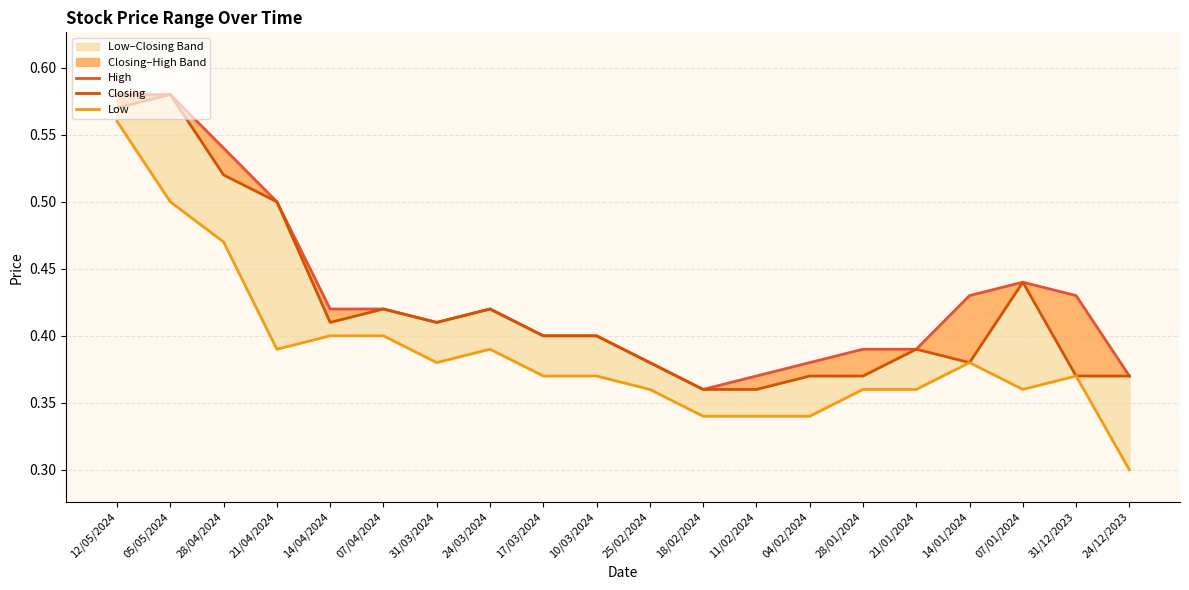

At which label is Low closest to 0?

24/12/2023